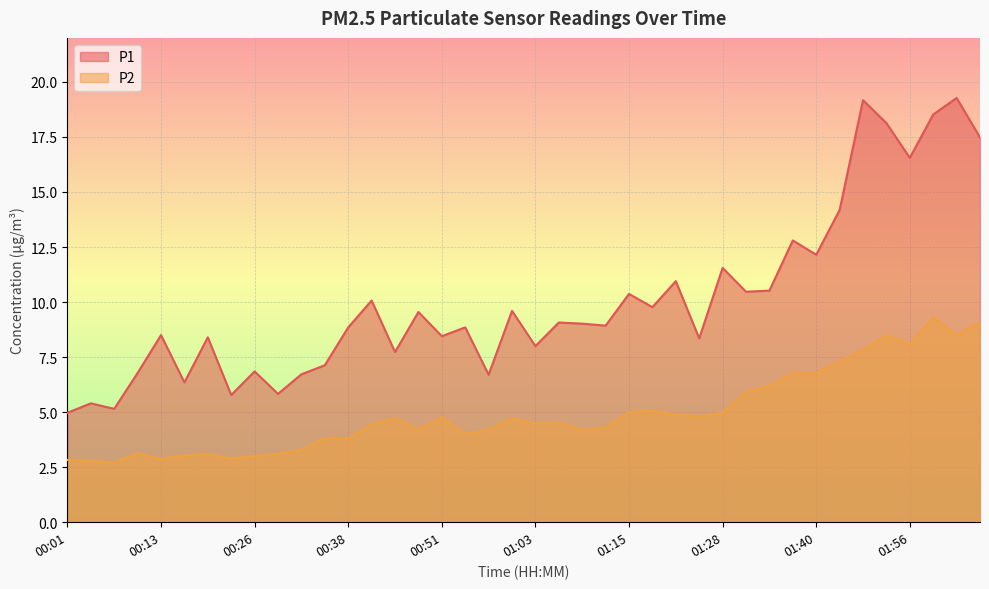

What is the smallest value displayed?

2.7